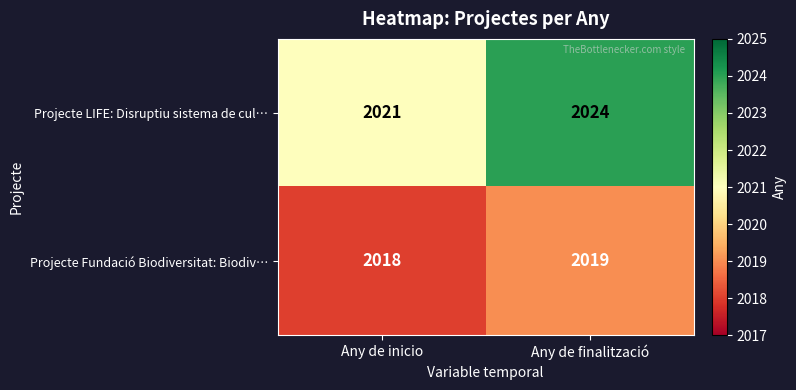

Which series has the largest total across all categories?

Projecte LIFE: Disruptiu sistema de cul…